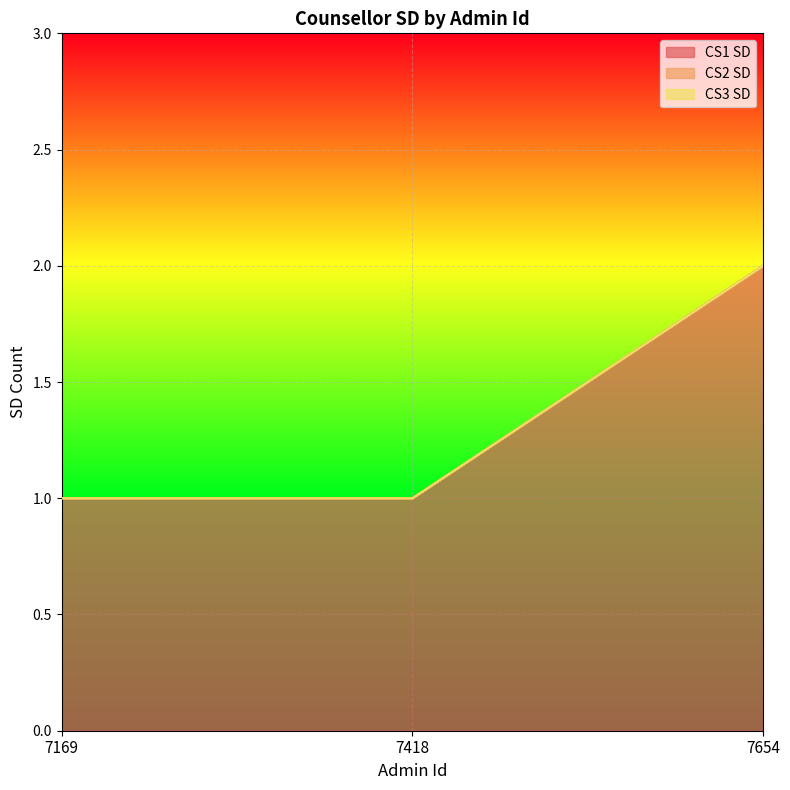

Reading left to right, what are all the values shown in this chart?

CS1 SD: 7169=1	7418=1	7654=2
CS2 SD: 7169=0	7418=0	7654=0
CS3 SD: 7169=0	7418=0	7654=0